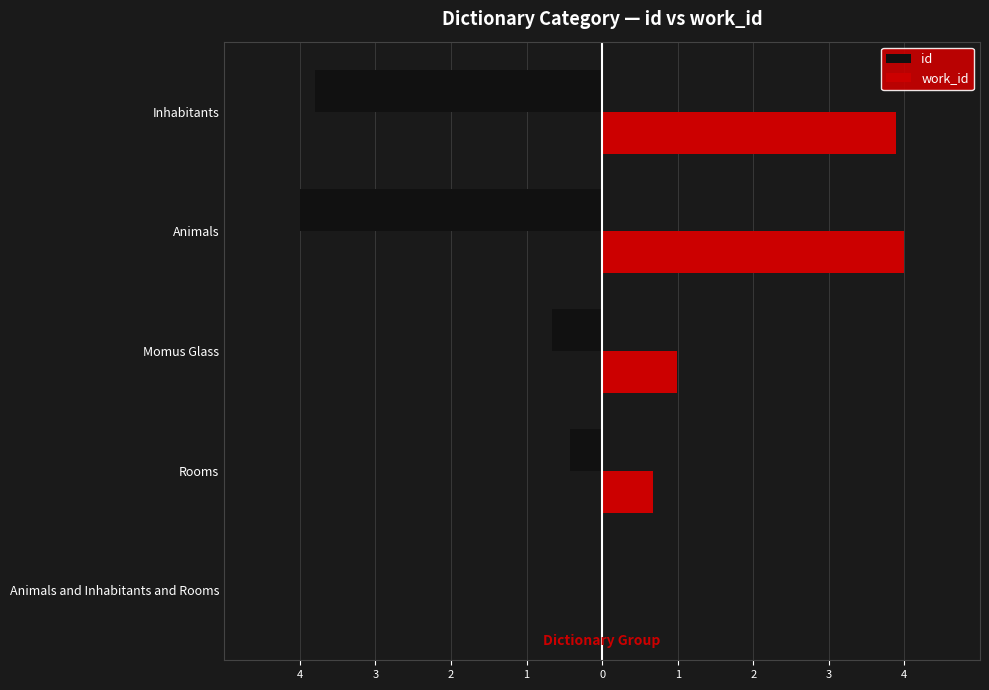

What are all the series names shown in the legend?

id, work_id